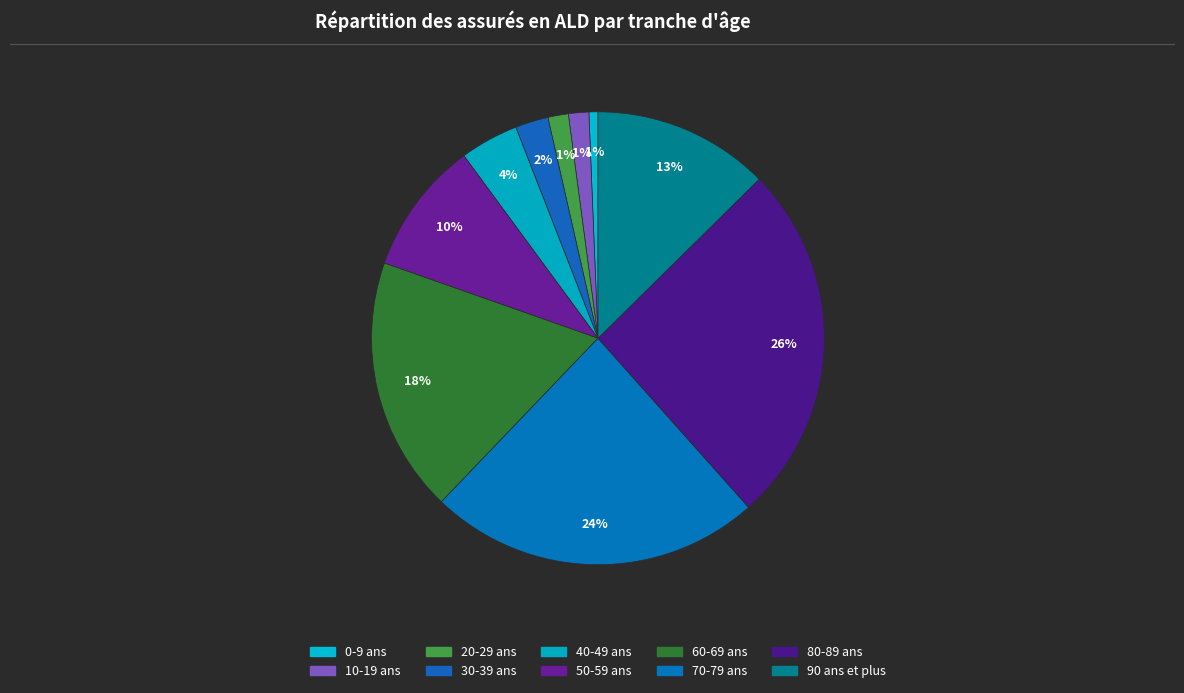

The 80-89 ans slice represents 16% of the pie. True or false?

False